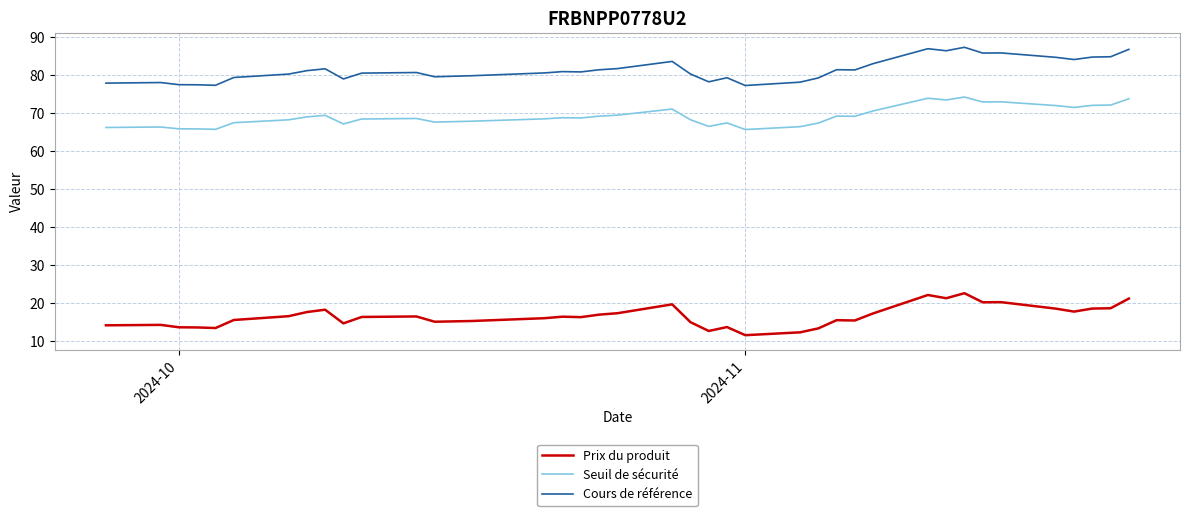

What is the sum of all Prix du produit values?

644.3